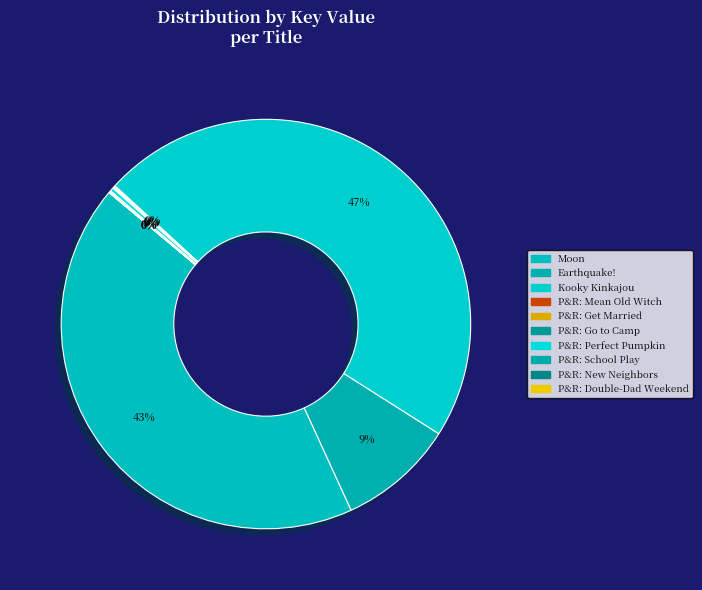

Count the number of slices in the pie.

10